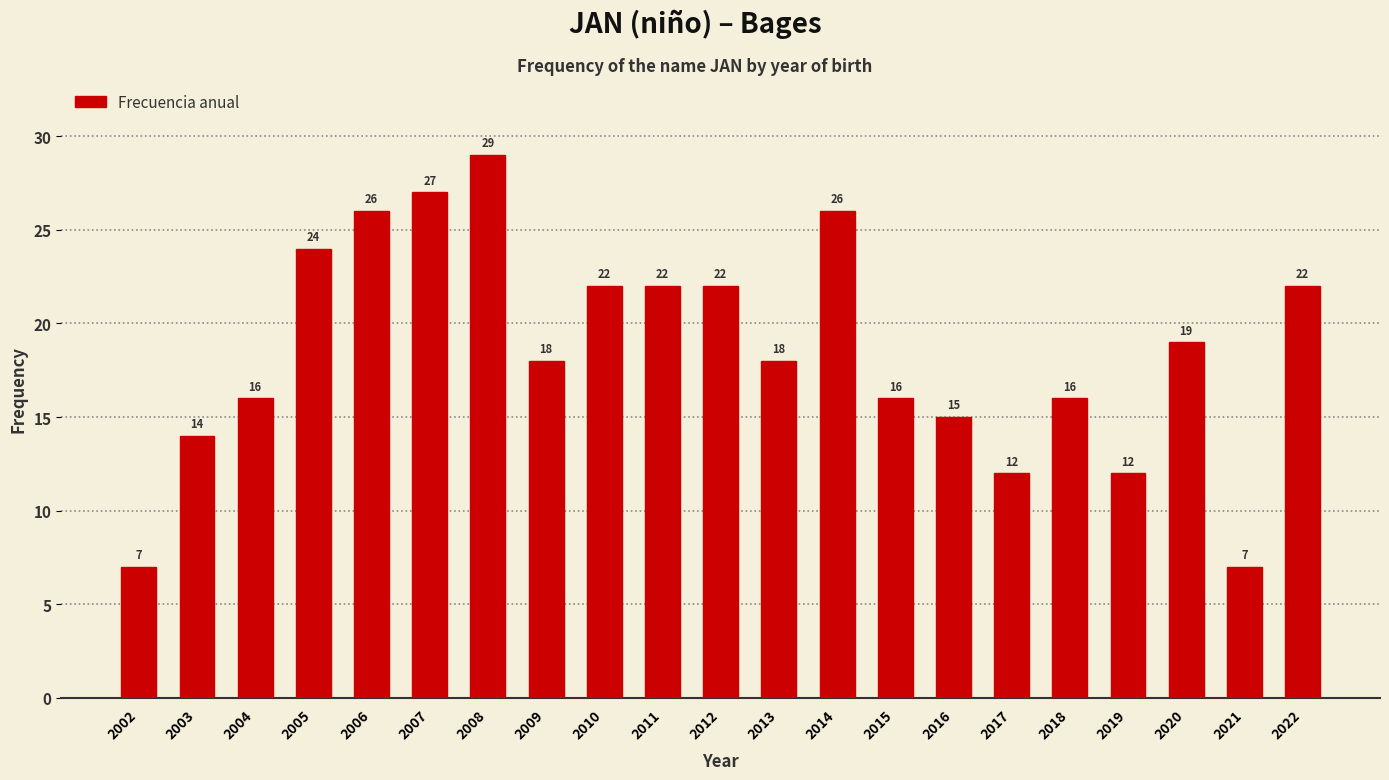

Reading right to left, transcribe all the data shown in this chart.

22	7	19	12	16	12	15	16	26	18	22	22	22	18	29	27	26	24	16	14	7